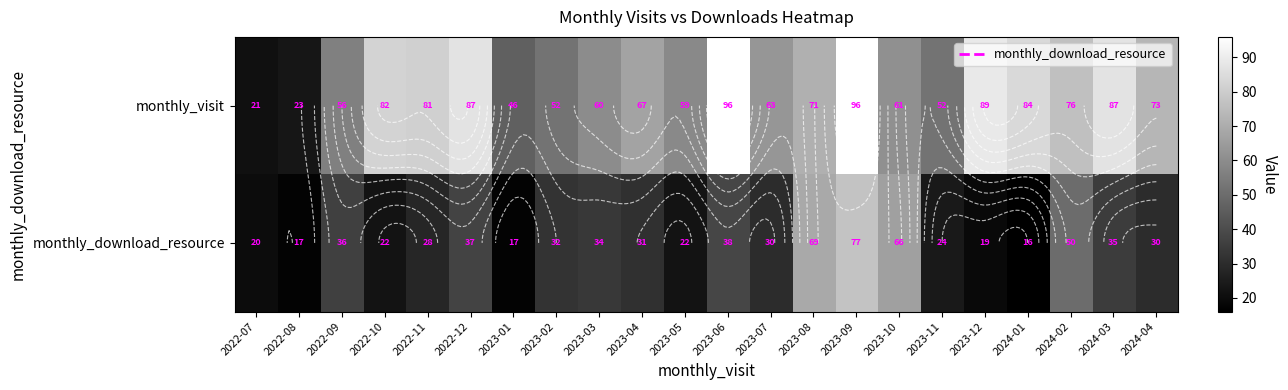

How many data points in monthly_visit are less than 71?

11